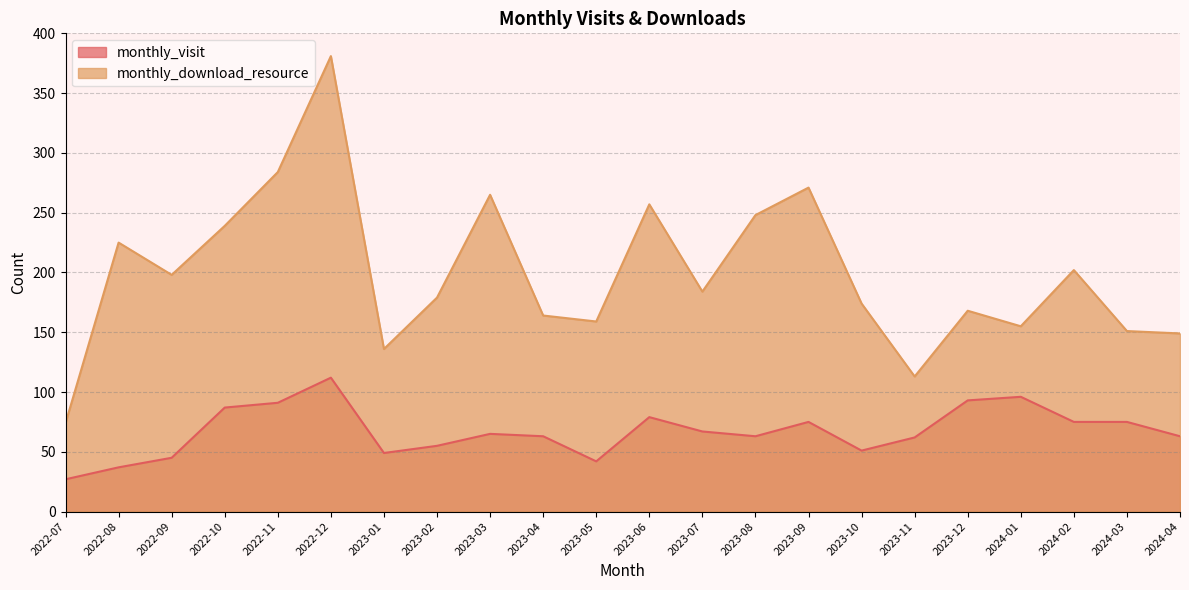

Which has a higher value, 2024-03 or 2022-09?

2024-03